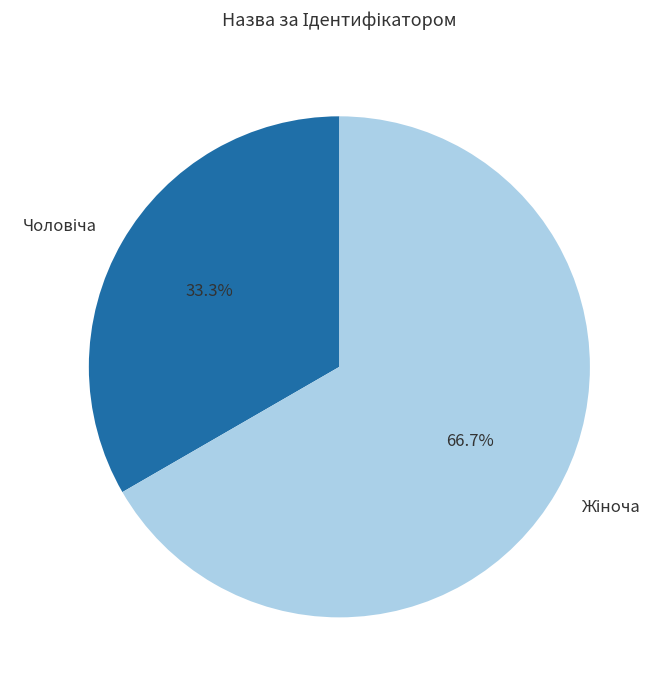

Does any single category account for the majority?

Yes